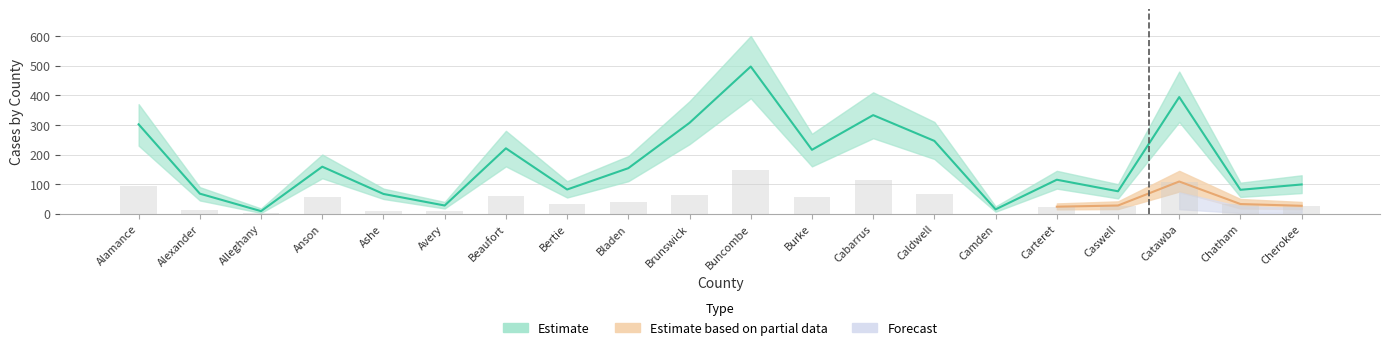

Is it true that ACTIVE COUNT equals 216 at Burke?

True